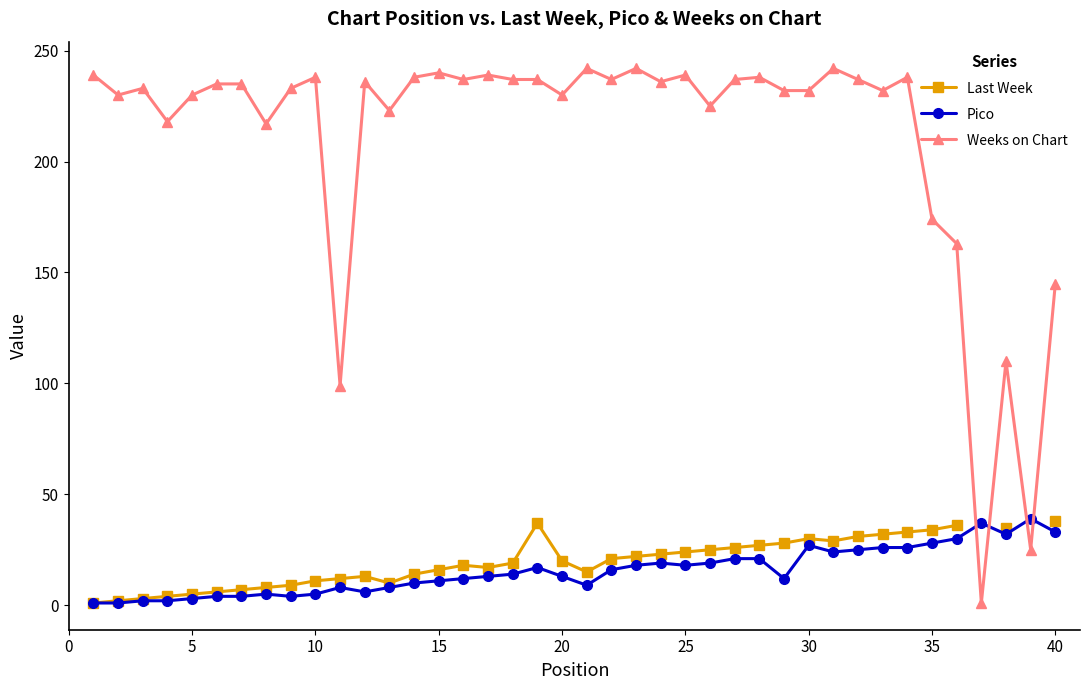

What is the highest value of the Weeks on Chart series?

242